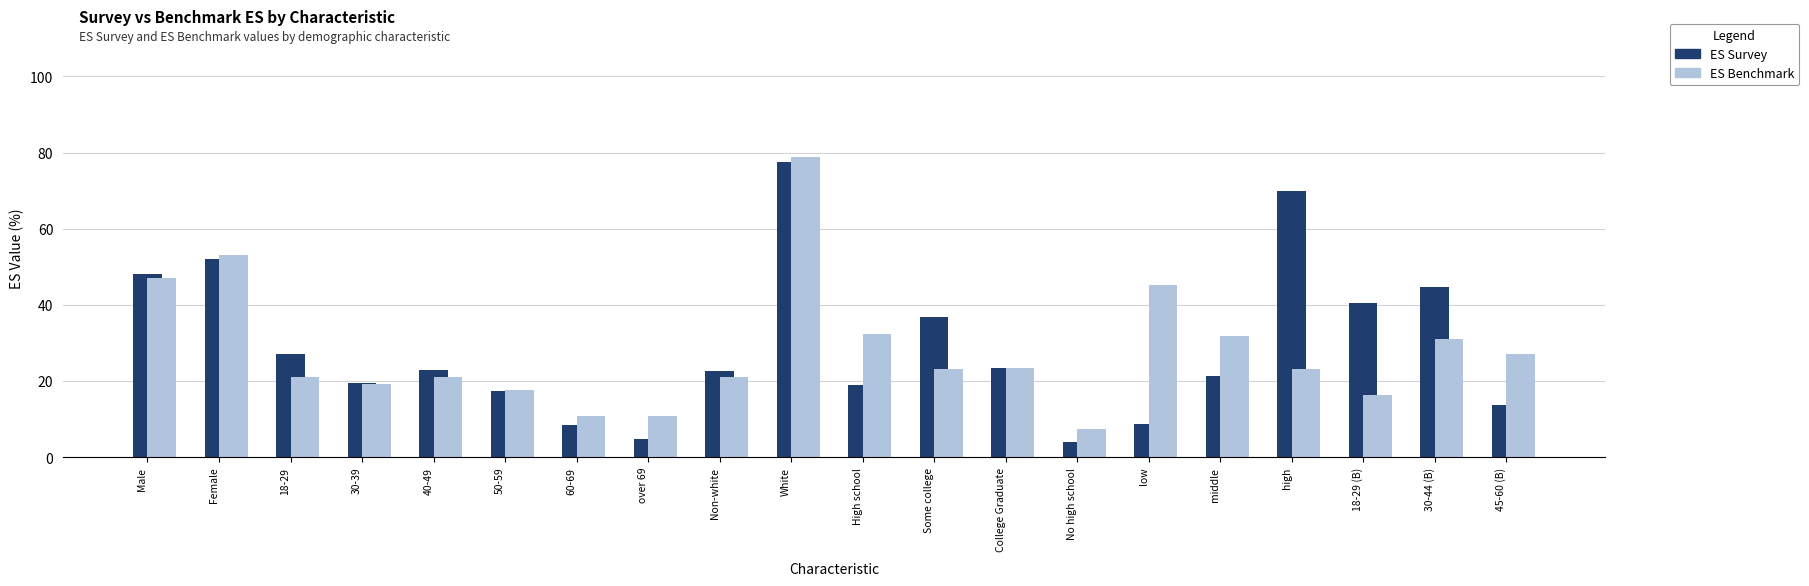

At which label does ES Survey reach its minimum?

No high school